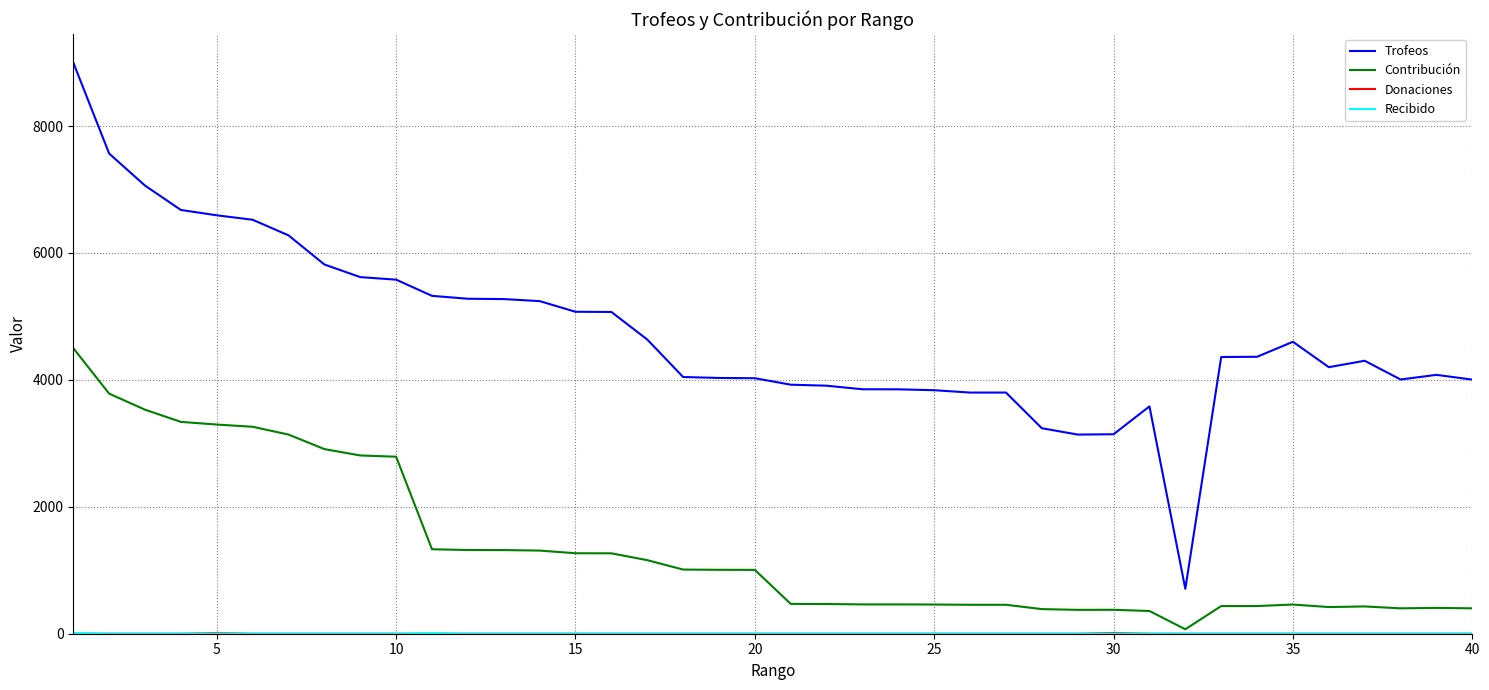

What is the minimum value for Trofeos?

707